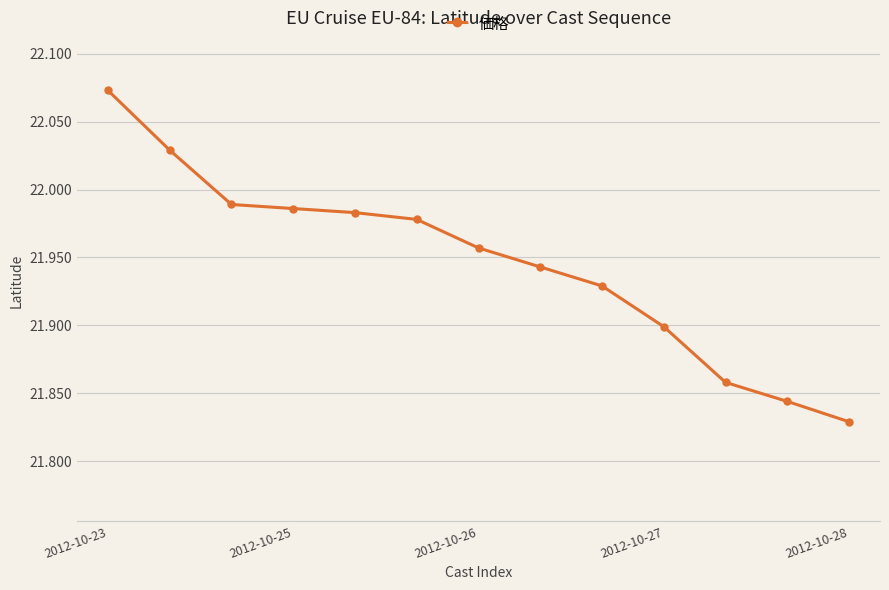

True or false: there are more than 2 points higher than both neighbors.

False